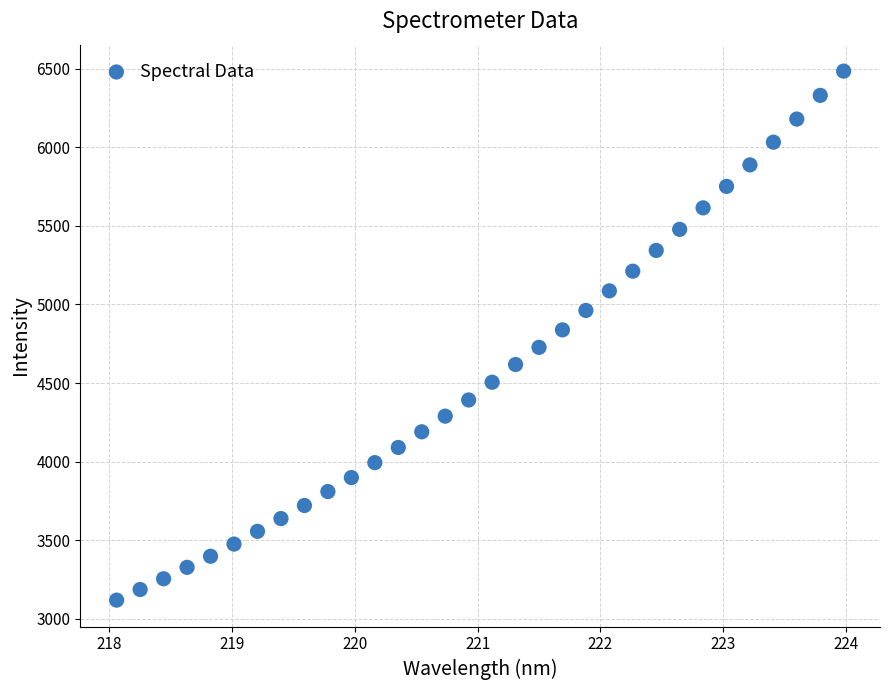

What is the range of Y values (max minus min)?

3364.3